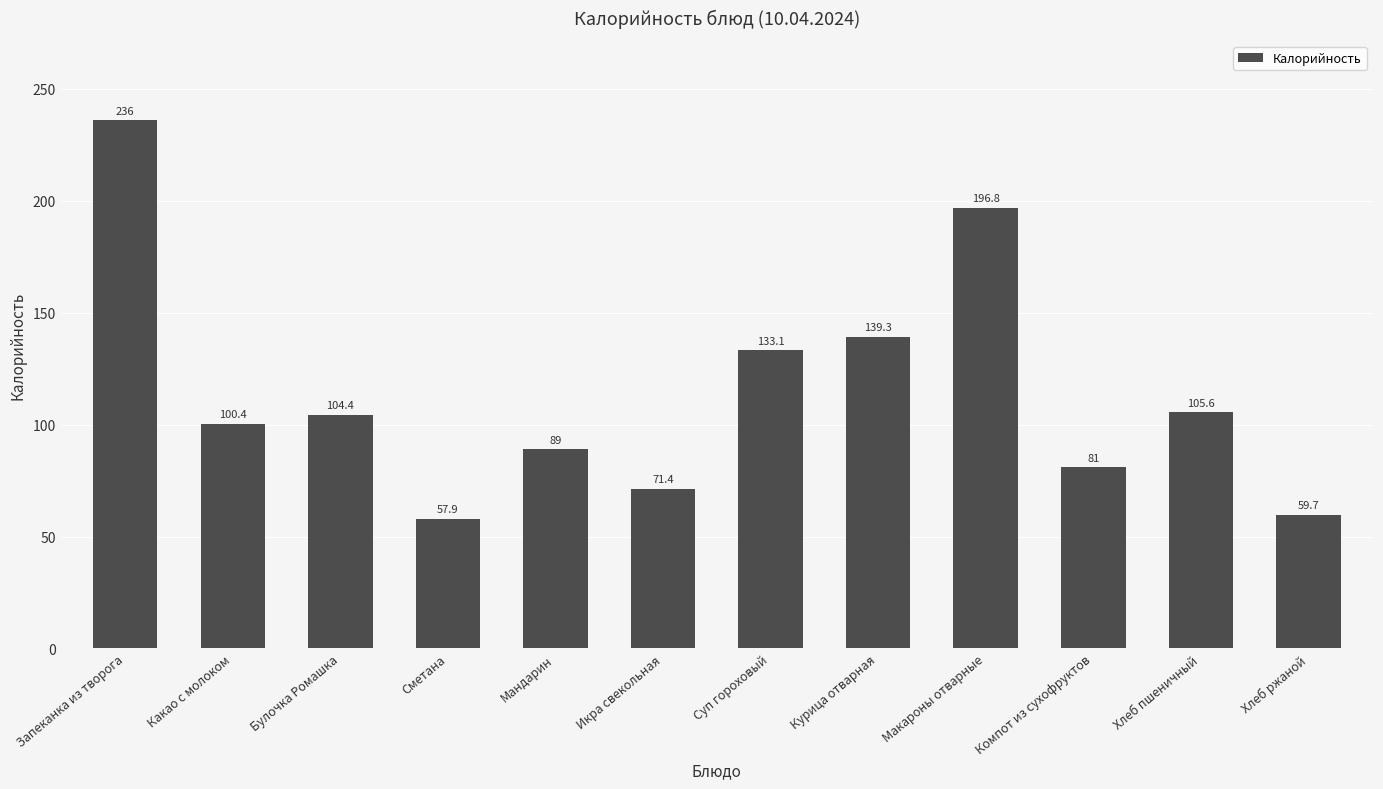

Count the number of data series in this chart.

1